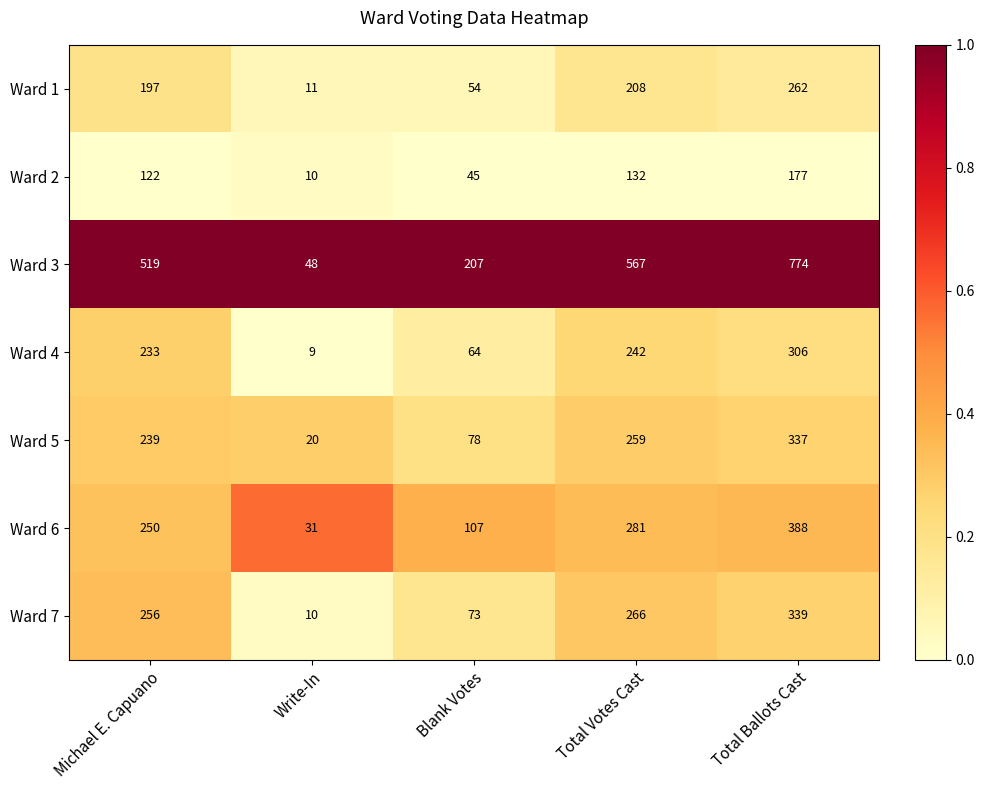

At how many categories does at least one series exceed 159?

4